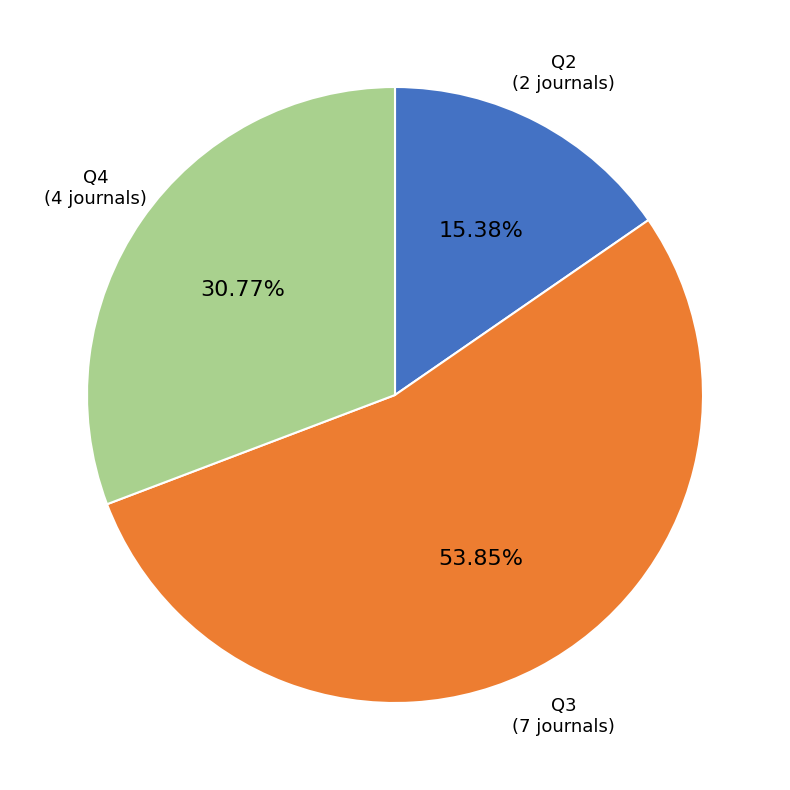

Is there a majority slice in this chart?

Yes